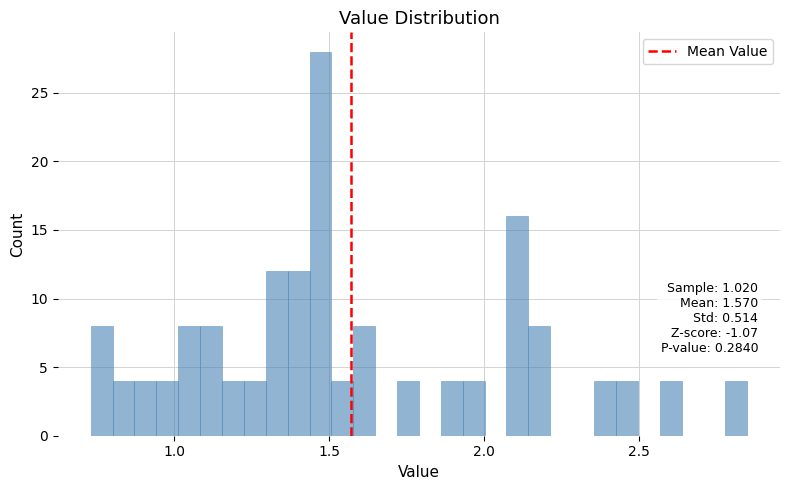

Around what value on the x-axis is the tallest bar? Give the approximate position of its centre, as read against the axis.

1.45